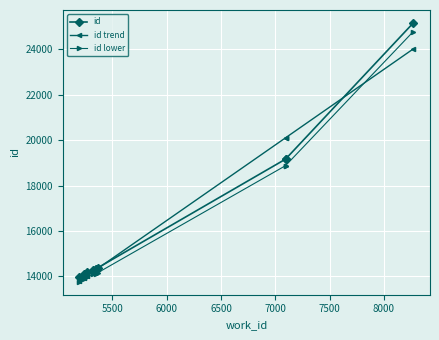

Which series has the largest total across all categories?

id trend